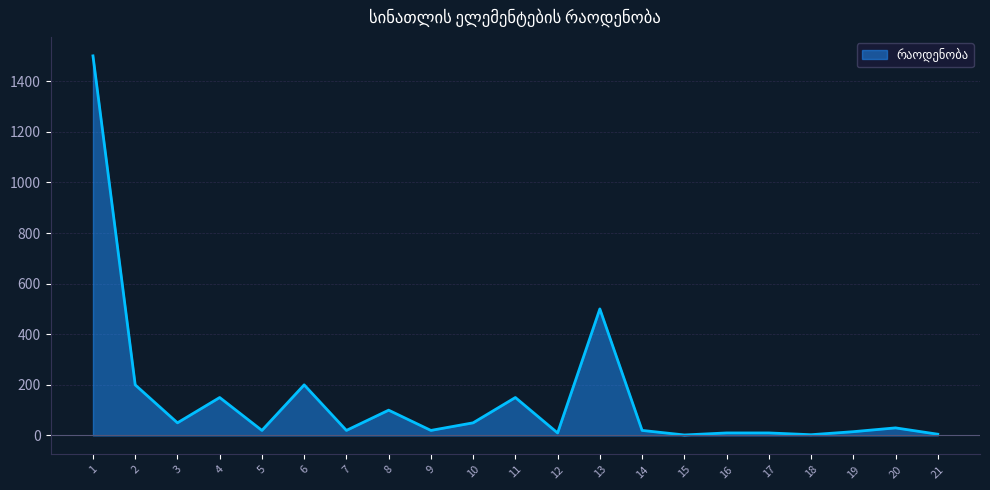

How many interior local valleys (lower than both neighbors) does the data have?

7